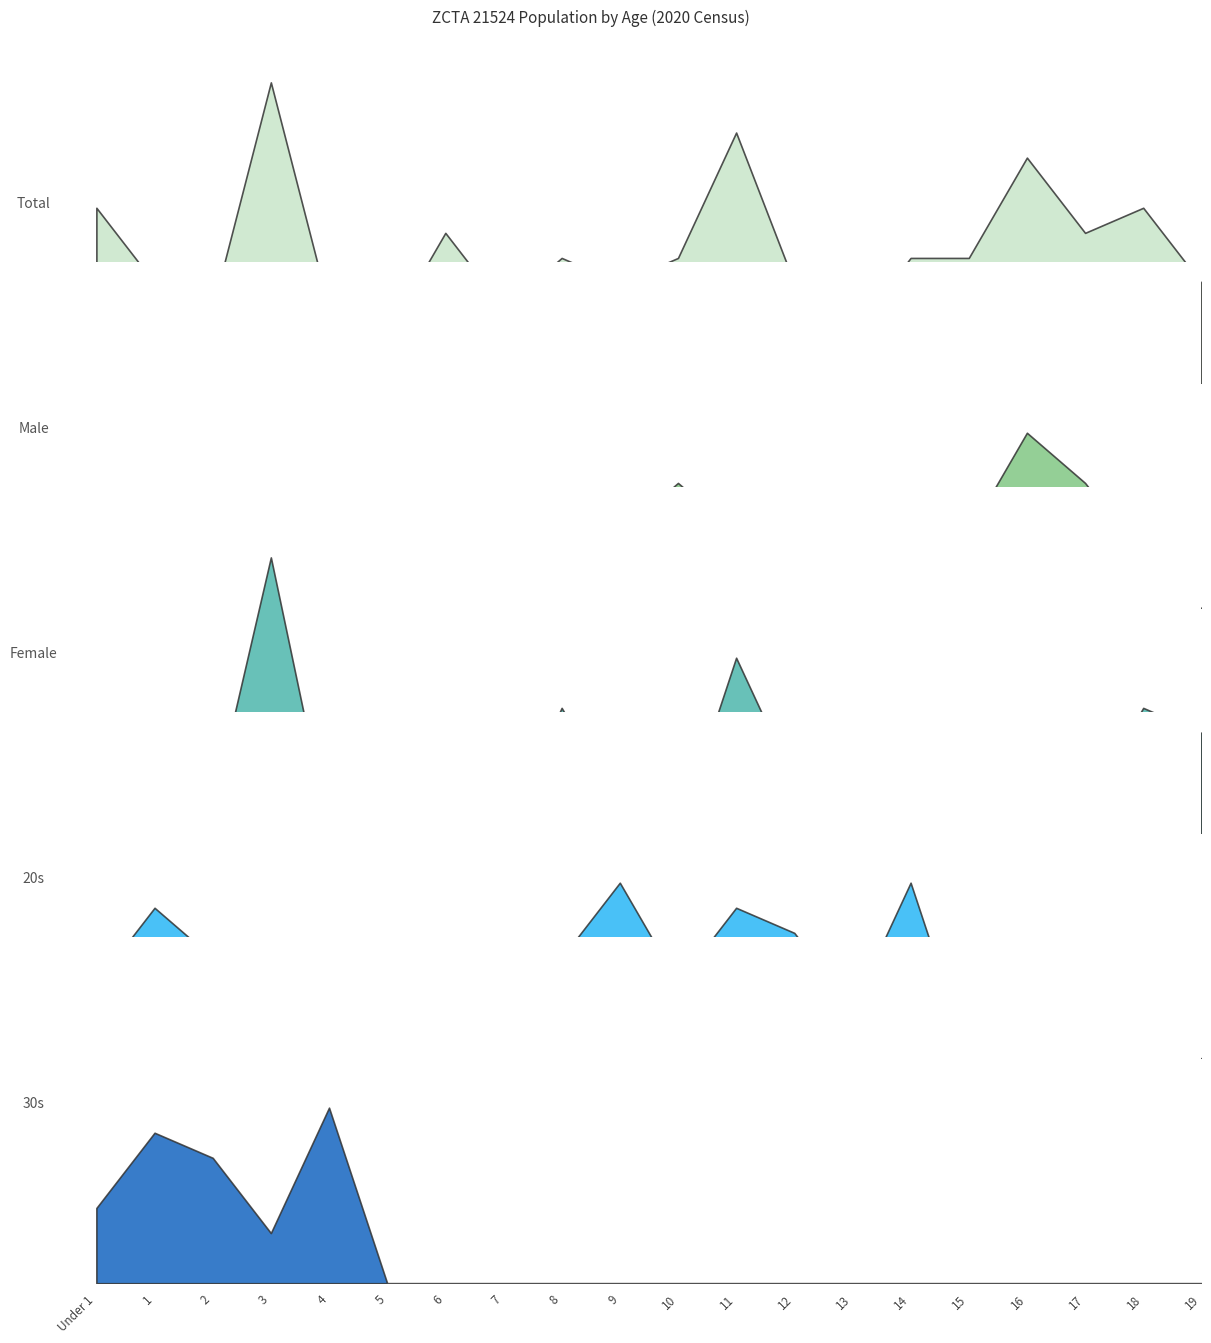

What is the highest value of the Male series?

7